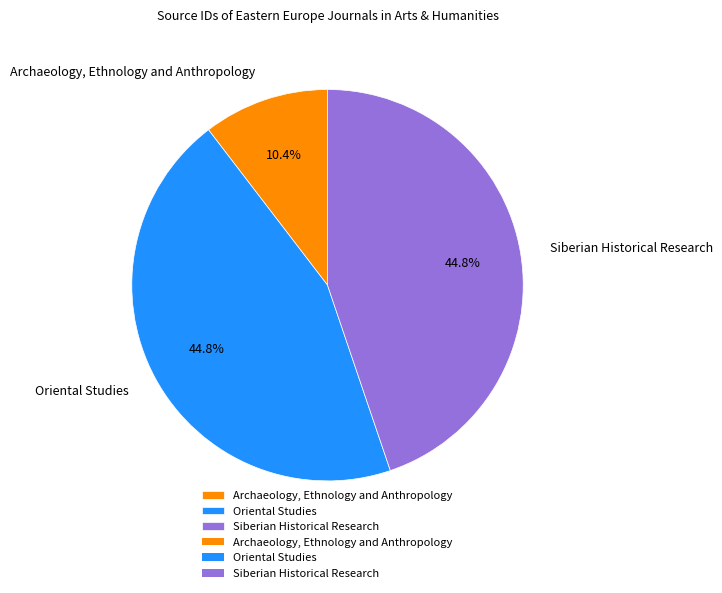

What is the smallest slice in the pie chart?

Archaeology, Ethnology and Anthropology